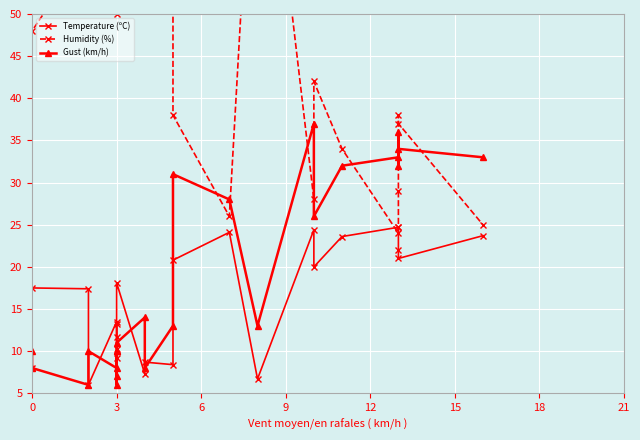

Rank the series by their maximum value, from highest to lowest.

Humidity (%), Gust (km/h), Temperature (ºC)